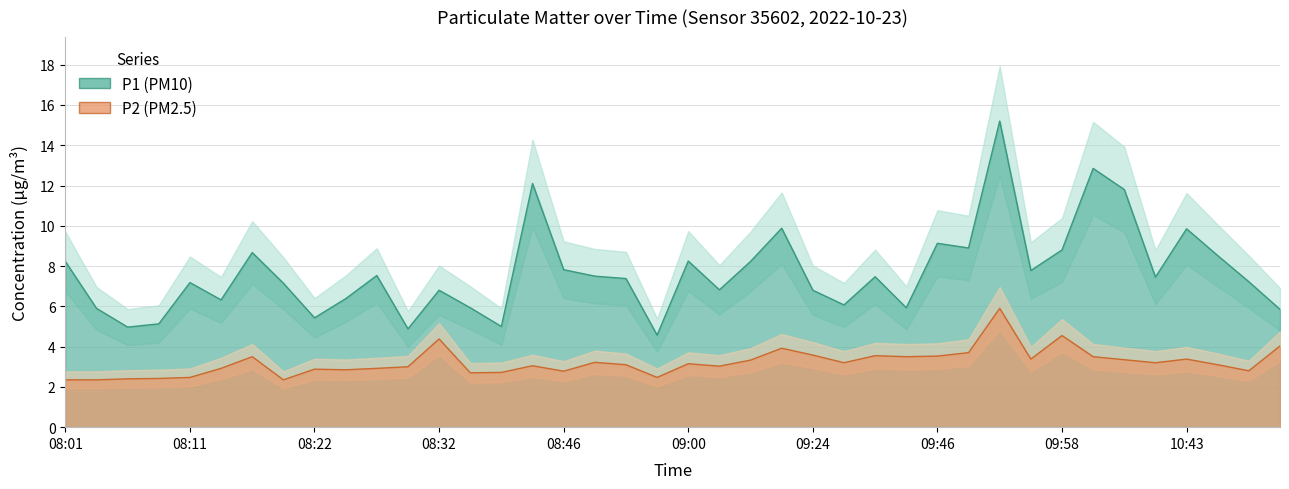

Does the chart have visible grid lines?

Yes